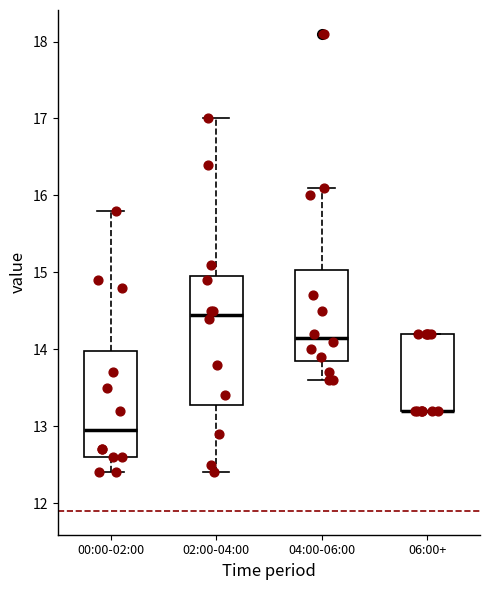

Where is the lower edge of the box for 06:00+ on the y-axis? The values are not printed on the chart, so give them approximately, as read against the axis.

13.2